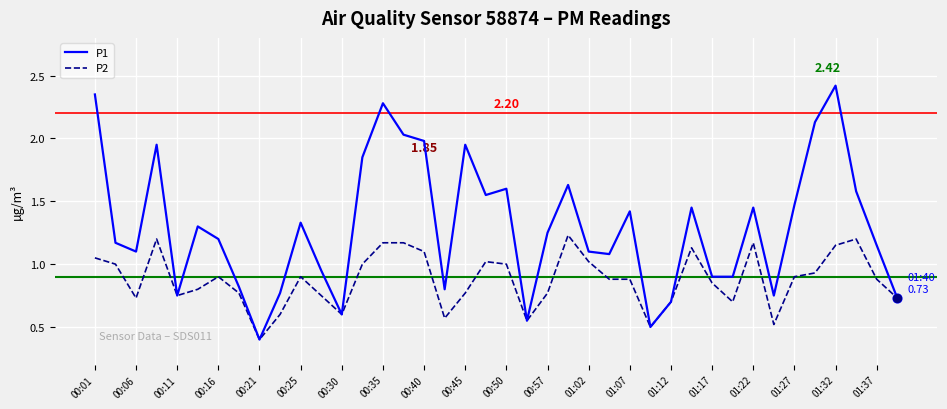

What are all the series names shown in the legend?

P1, P2